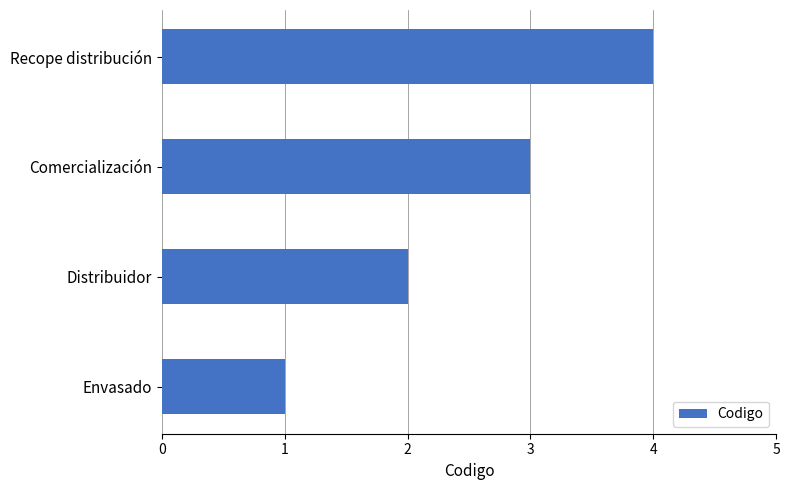

What is the minimum value shown in the chart?

1